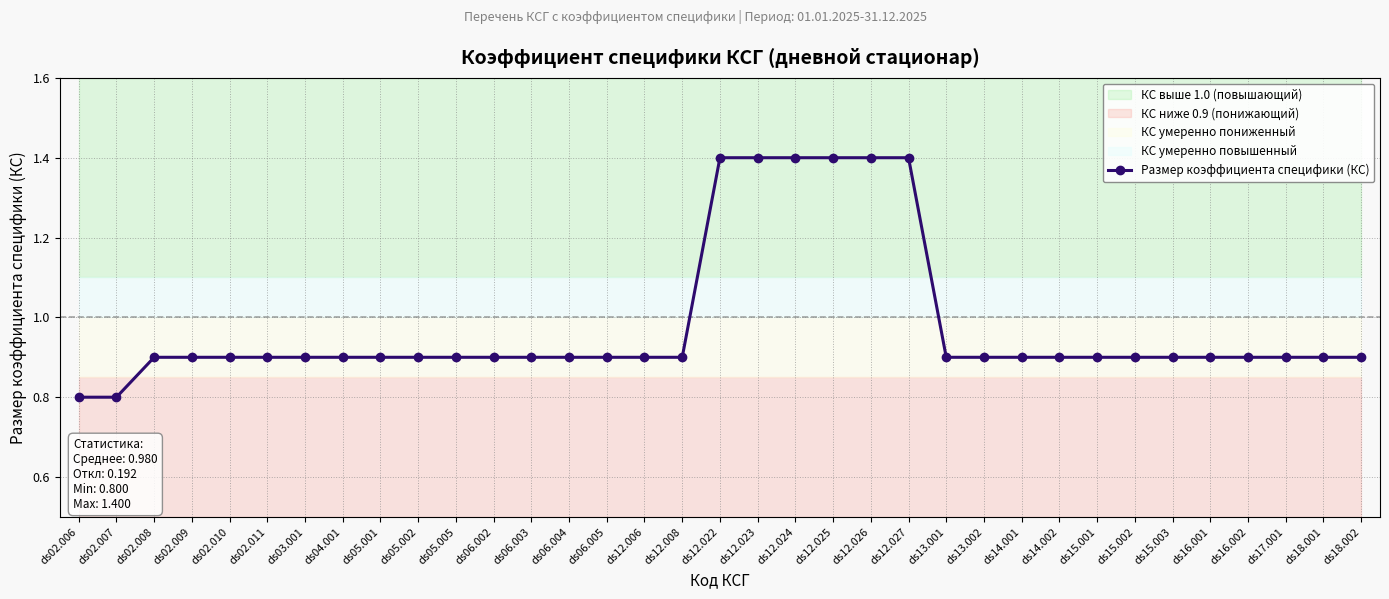

True or false: there are more than 2 points higher than both neighbors.

False